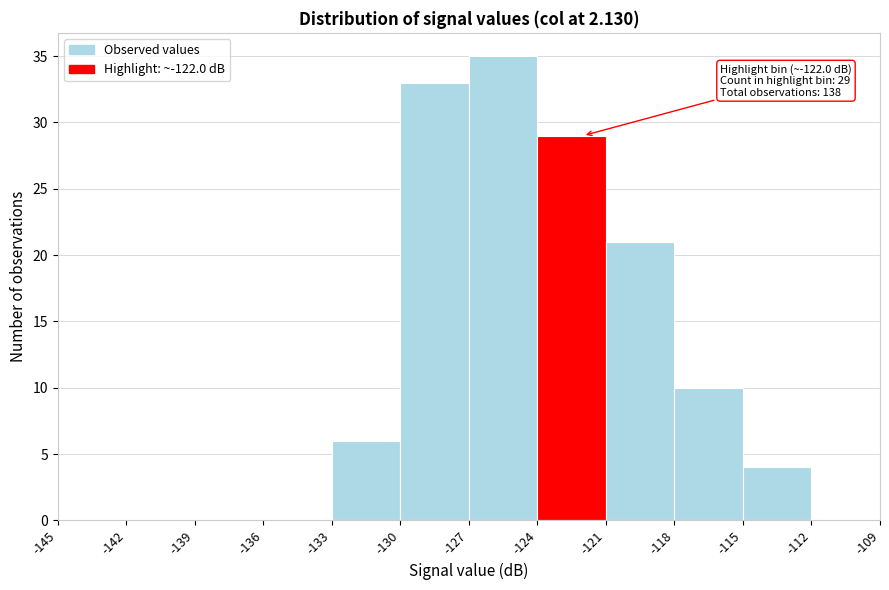

Over which range of the x-axis is the bar tallest?

-127 to -124